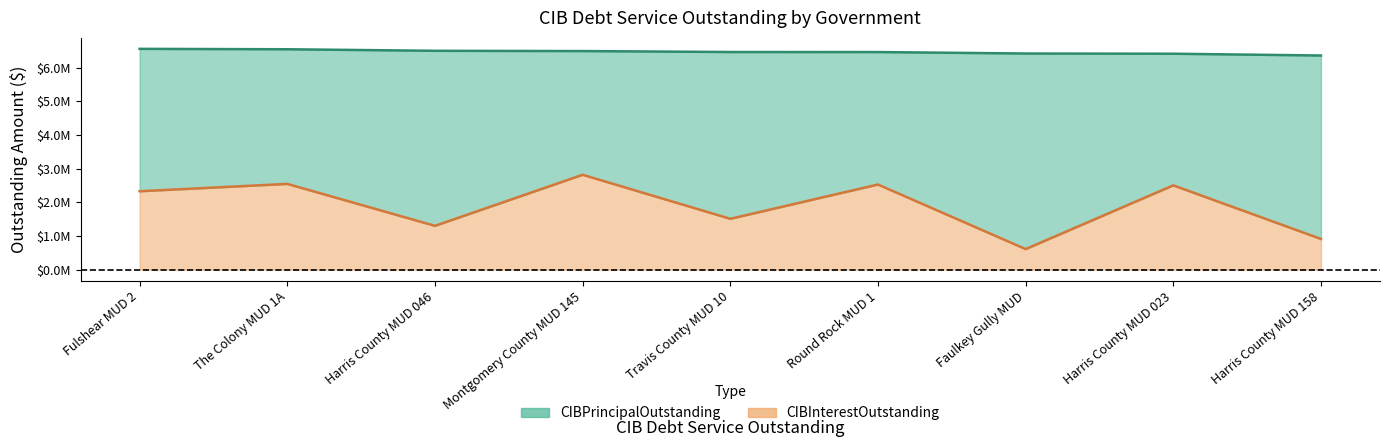

What position from the left is Harris County MUD 046?

3